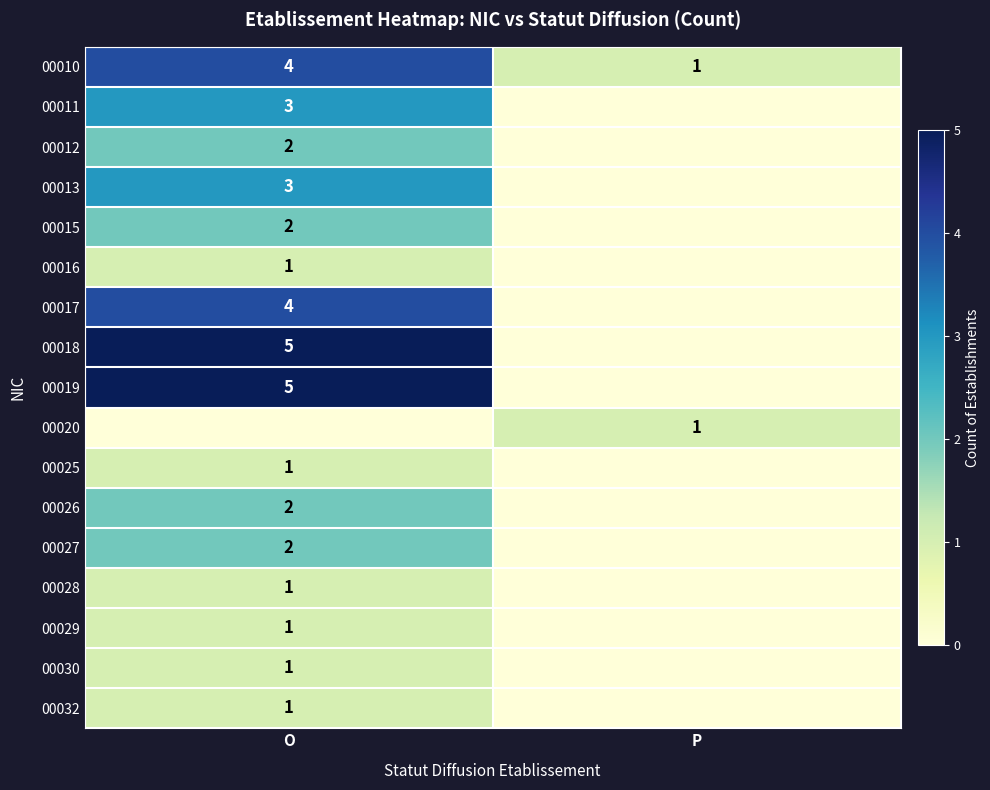

Which category has the lowest value across all series?

P